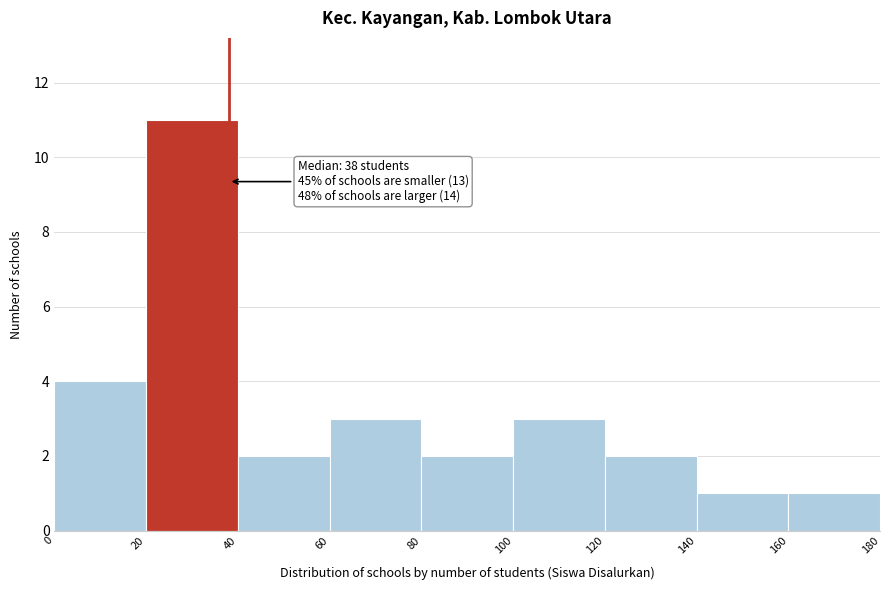

Which range on the x-axis has the tallest bar?

20 to 40